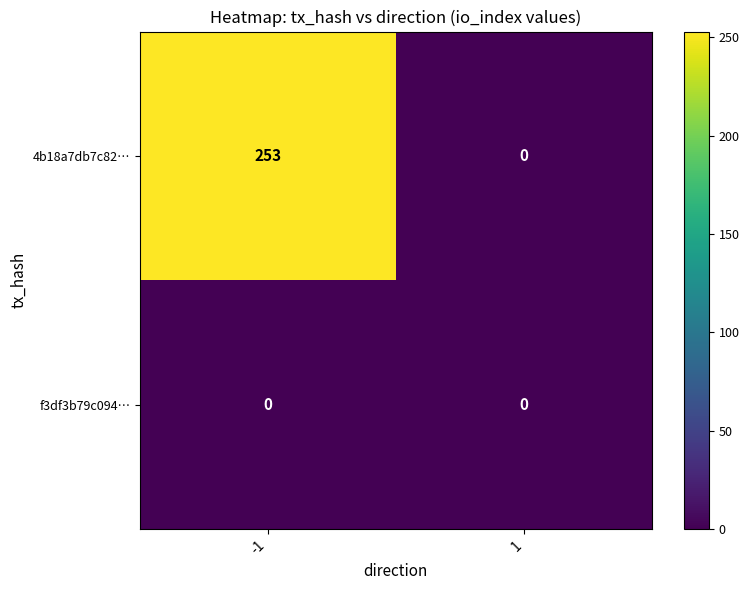

Rank the series by their average value, from lowest to highest.

f3df3b79c094…, 4b18a7db7c82…